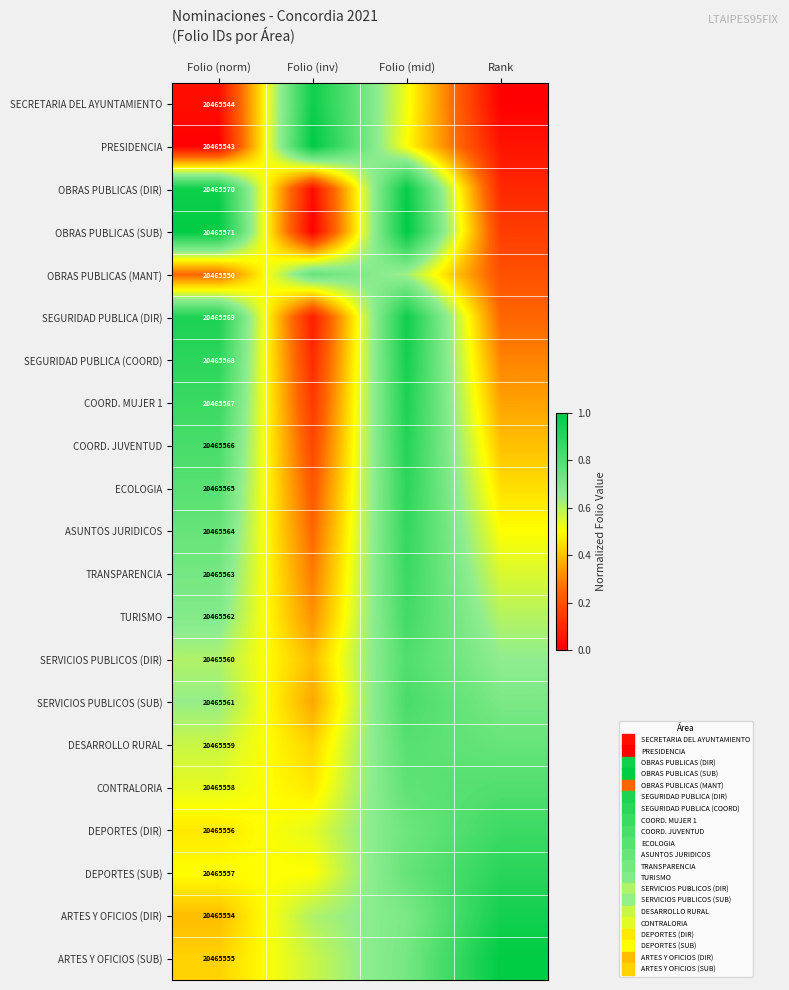

At which label does OBRAS PUBLICAS (DIR) reach its minimum?

Folio (inv)